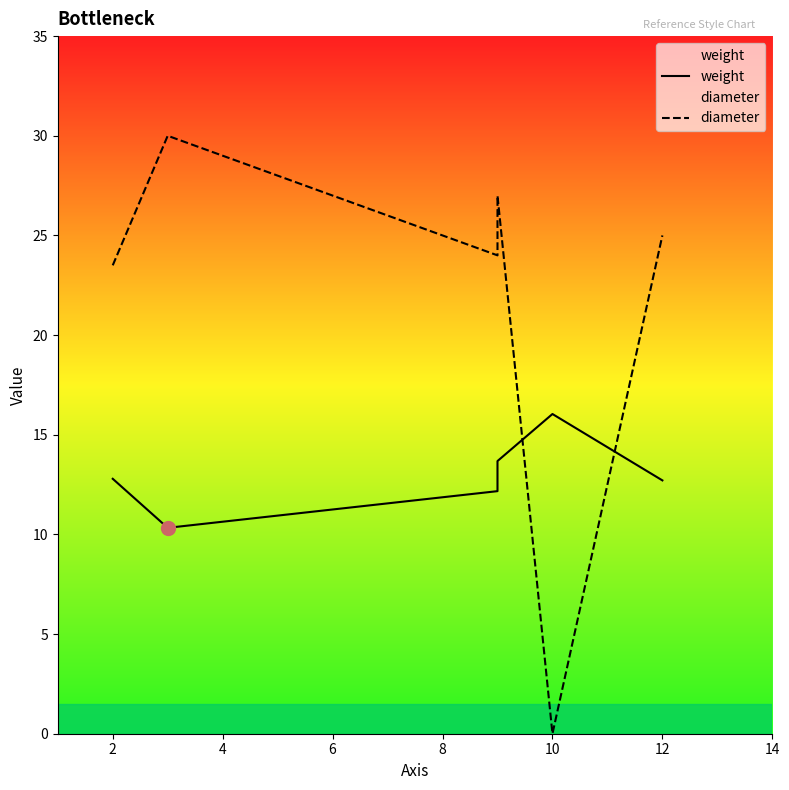

How many values in diameter are above zero?

5